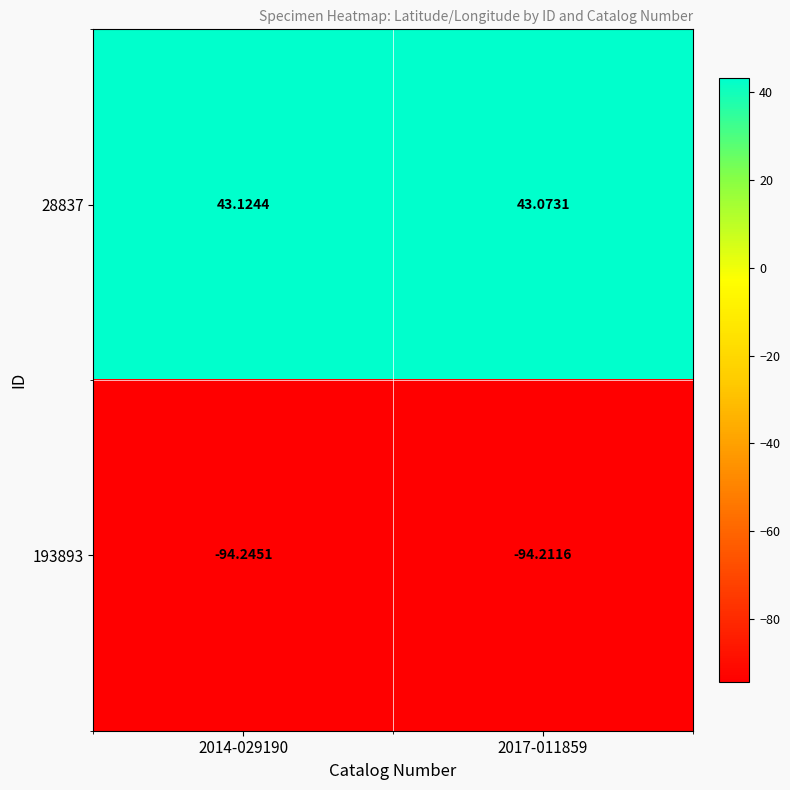

How many distinct data groups are displayed?

2